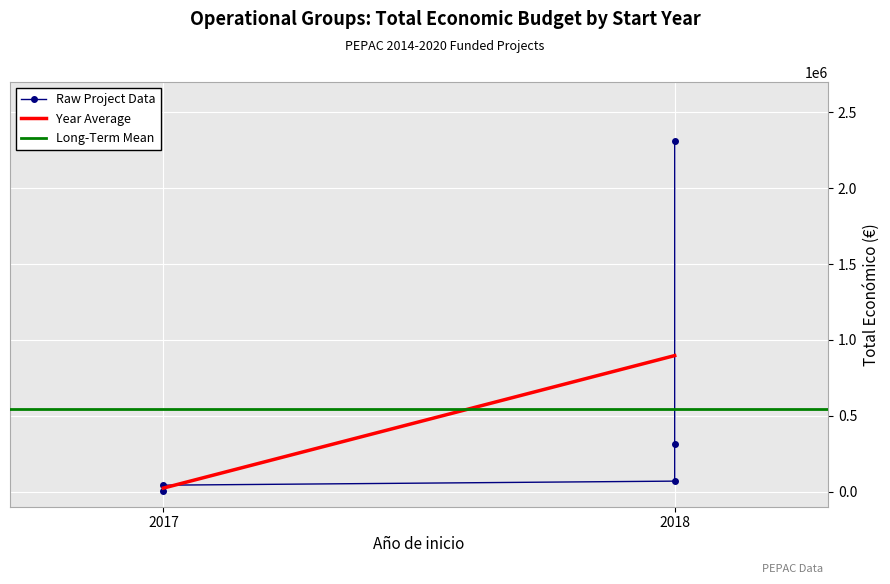

Where does the data first go above 68803?

2018